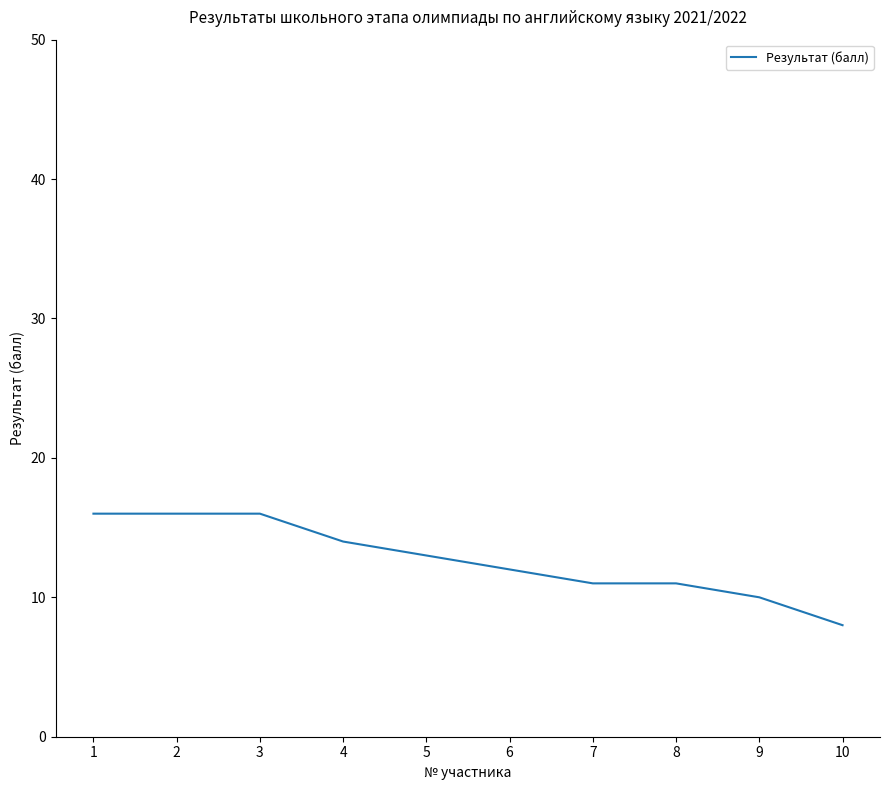

What is the approximate value at 3?

16